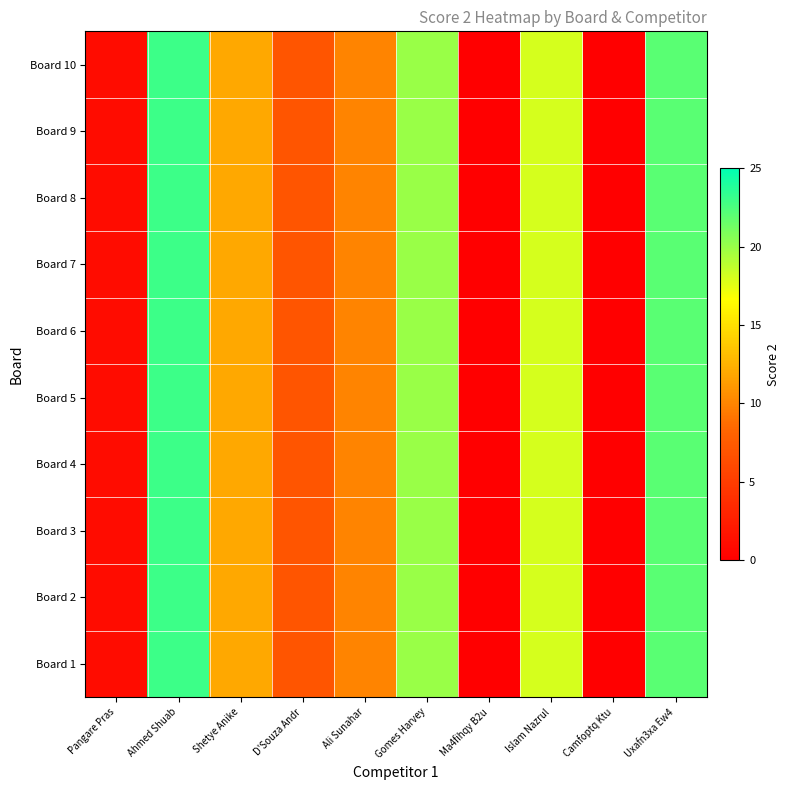

At how many categories does at least one series exceed 2?

7